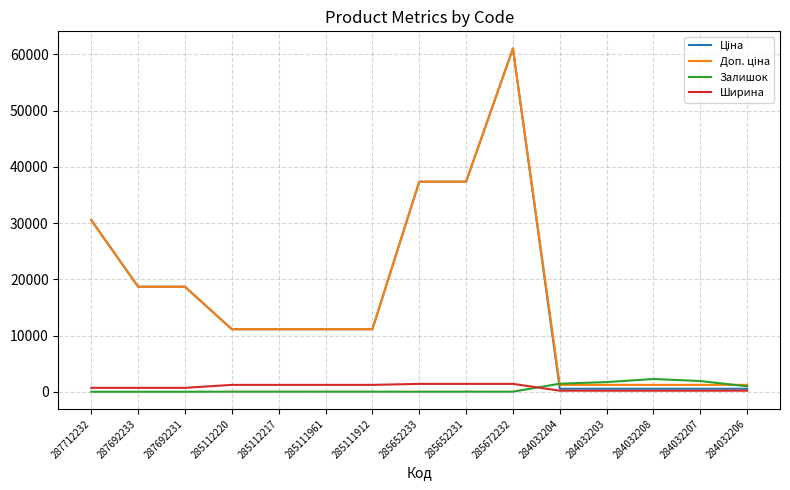

True or false: Ширина has a value of 1400.0 at 285652231.

True